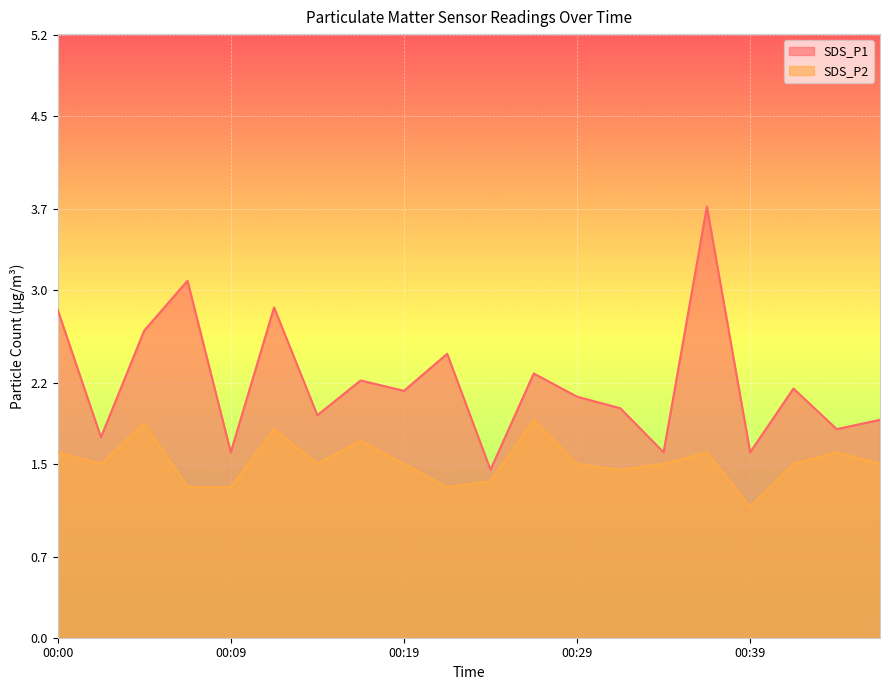

What is the difference between the SDS_P1 values at 00:05 and 00:41?

0.5